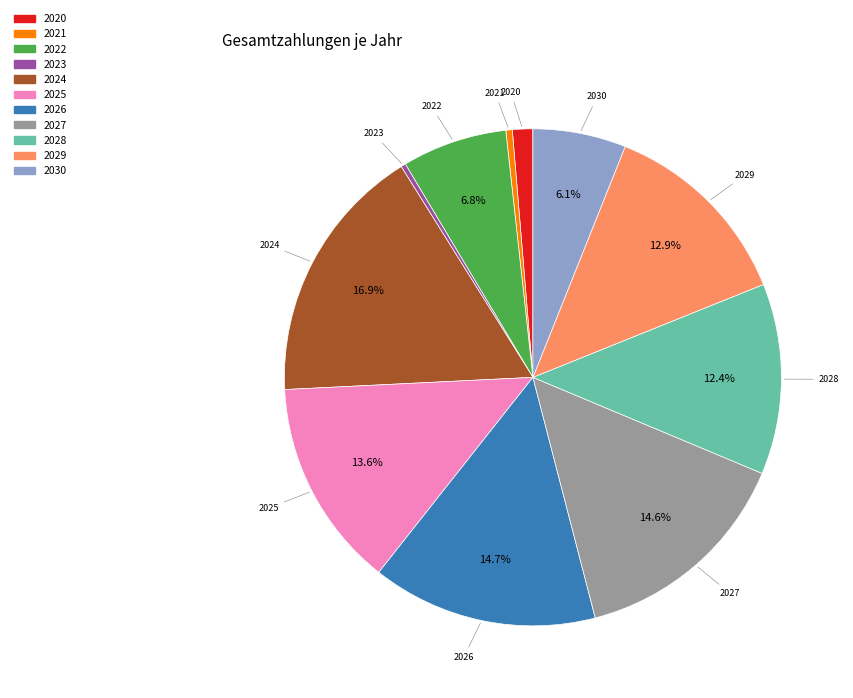

How much of the chart is everything except 2028?

87.6%